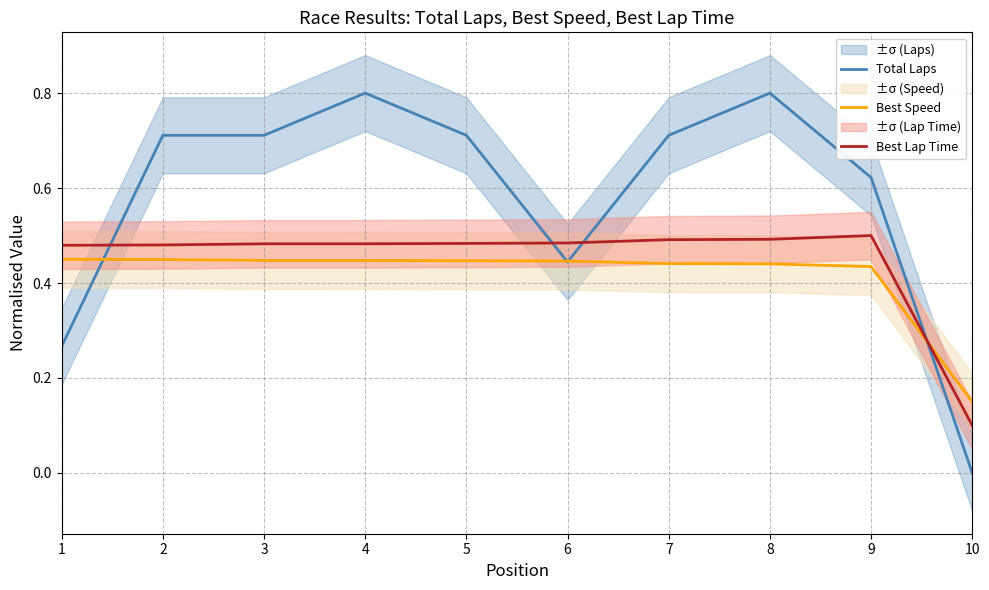

Where do Best Speed and Total Laps first cross each other?

1 and 2